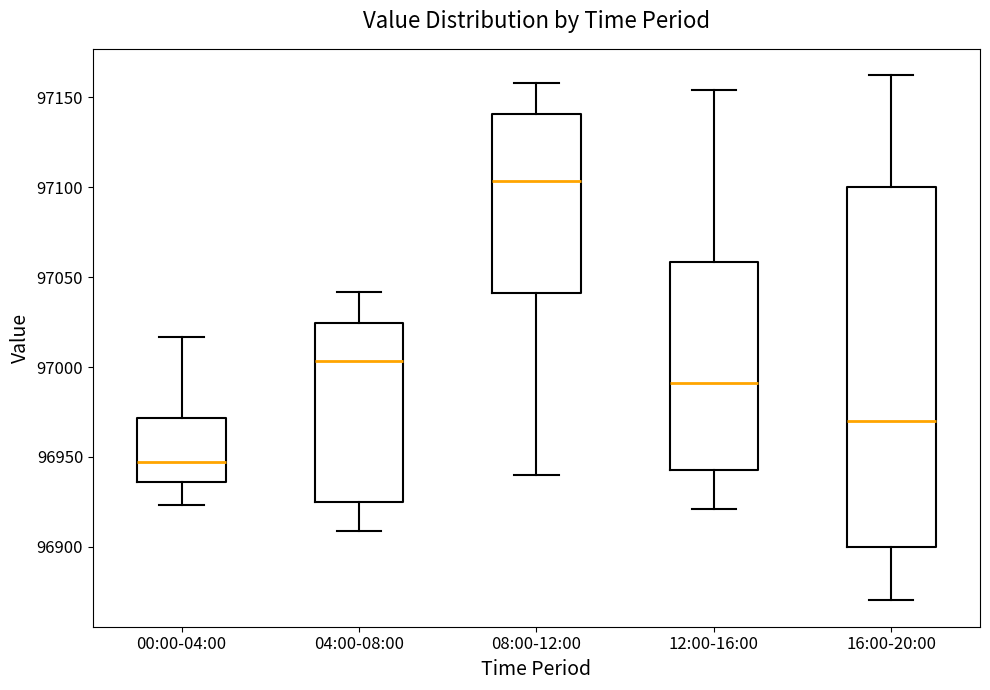

Where does the lower whisker of the box for 00:00-04:00 end on the y-axis? The values are not printed on the chart, so give them approximately, as read against the axis.

96925